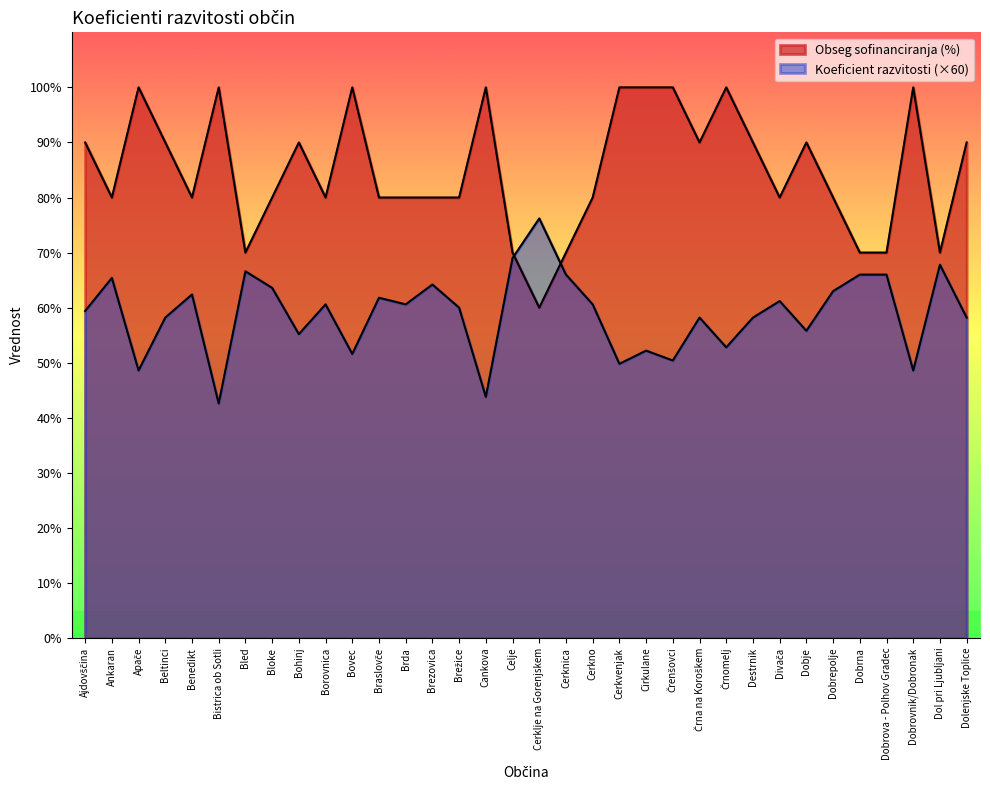

What is the approximate value of Obseg sofinanciranja (%) at Ajdovščina?

90.0